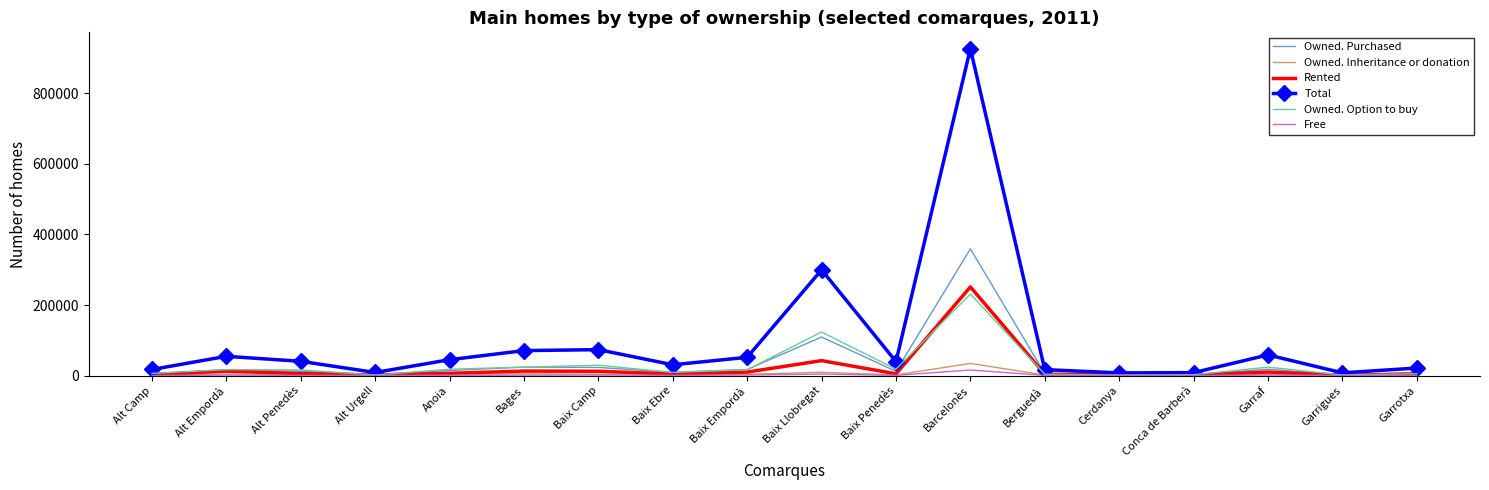

Which series has the widest spread of values?

Total